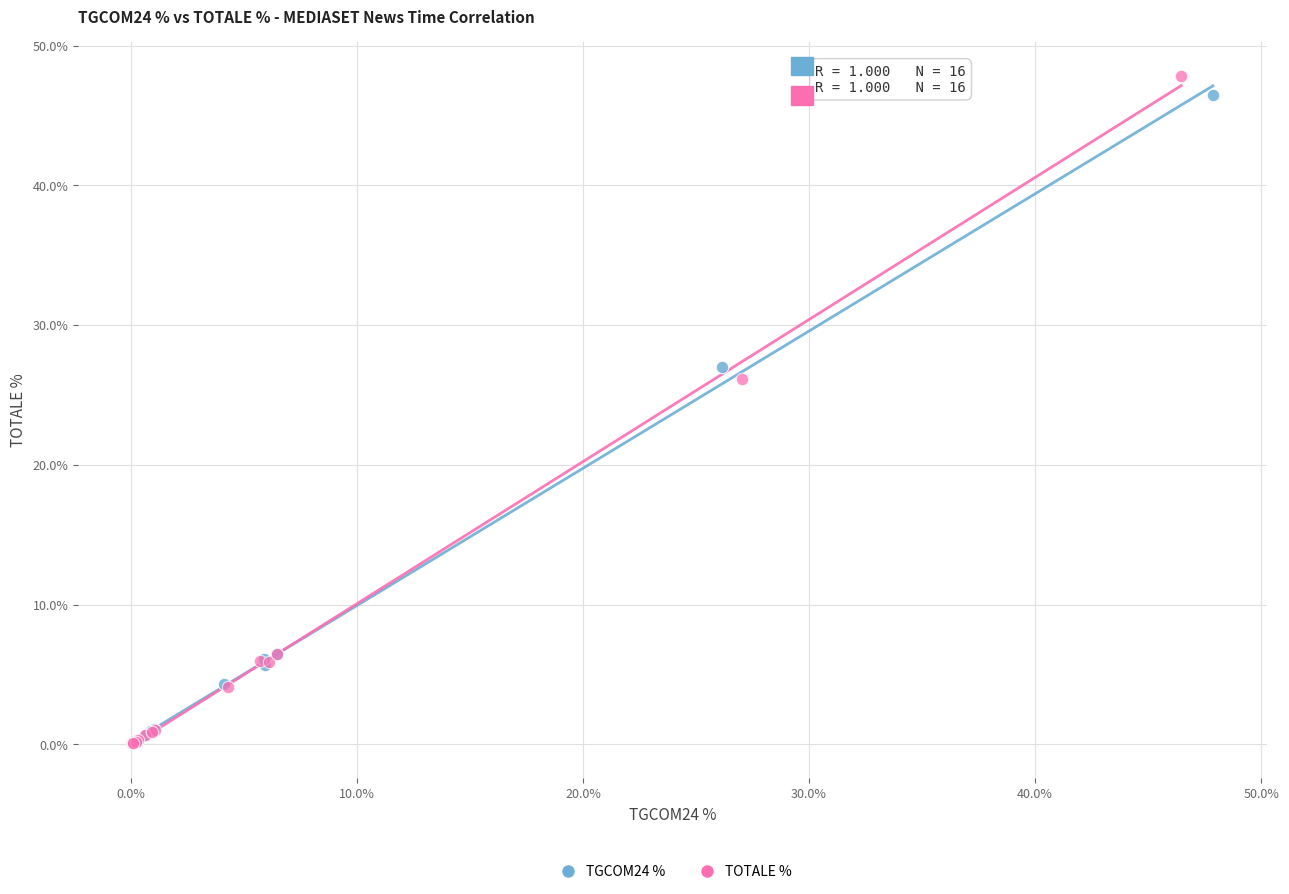

Which series has the largest Y range (max minus min)?

TOTALE %